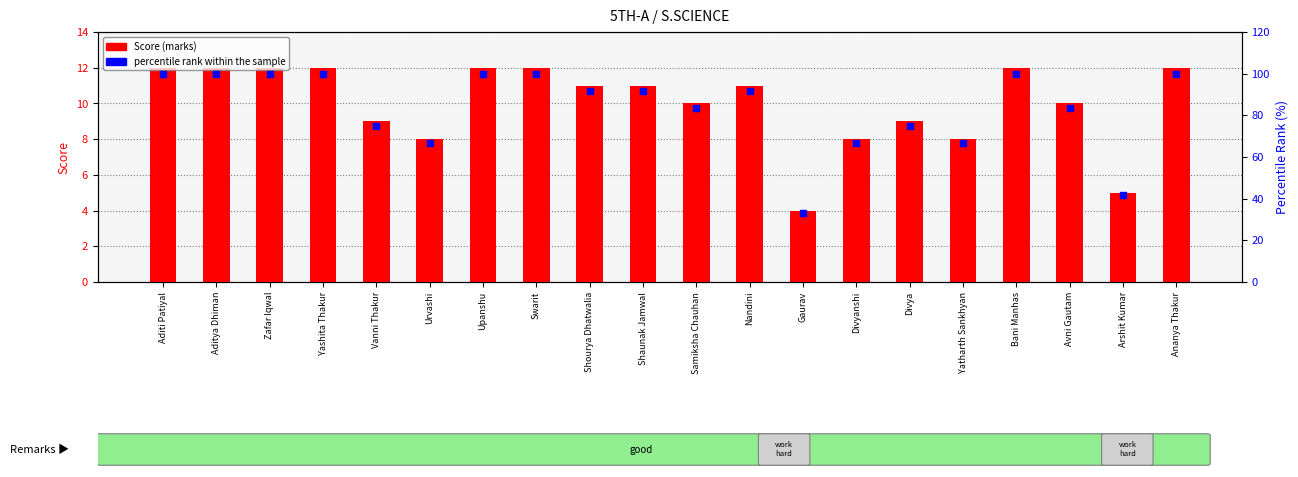

What is the total value across all series at Urvashi?

74.7